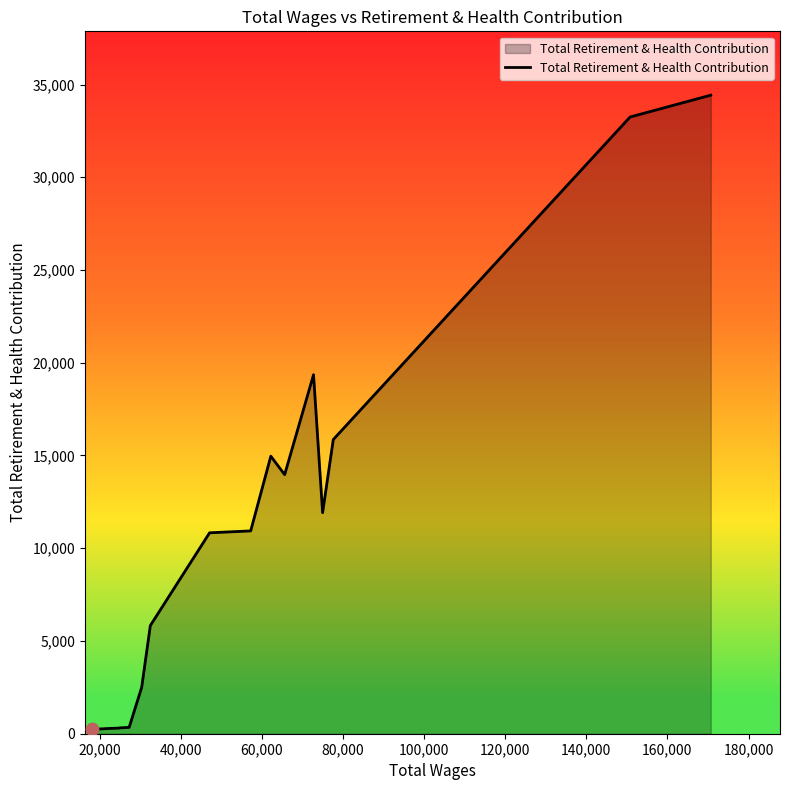

What is the greatest value displayed?

34425